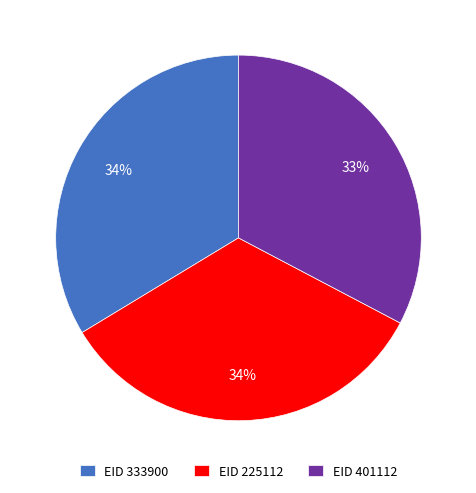

What is the ratio of the value at EID 333900 to the value at EID 225112?

1.0